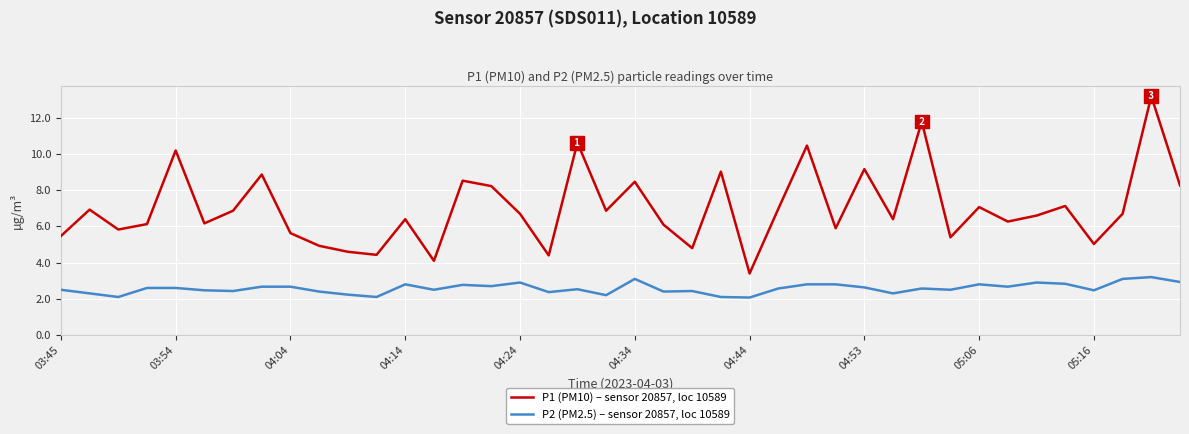

What is the smallest value displayed?

2.1